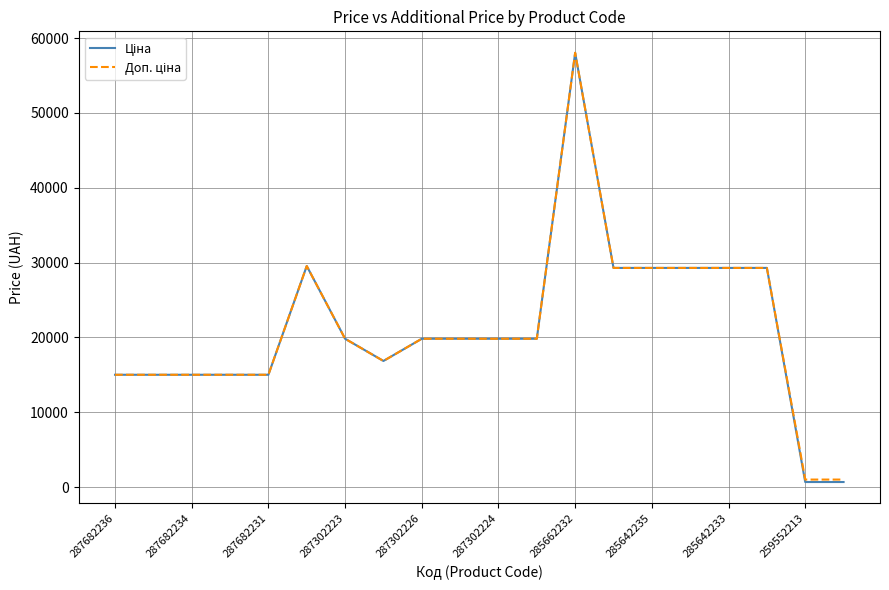

What is the greatest value displayed?

58037.0